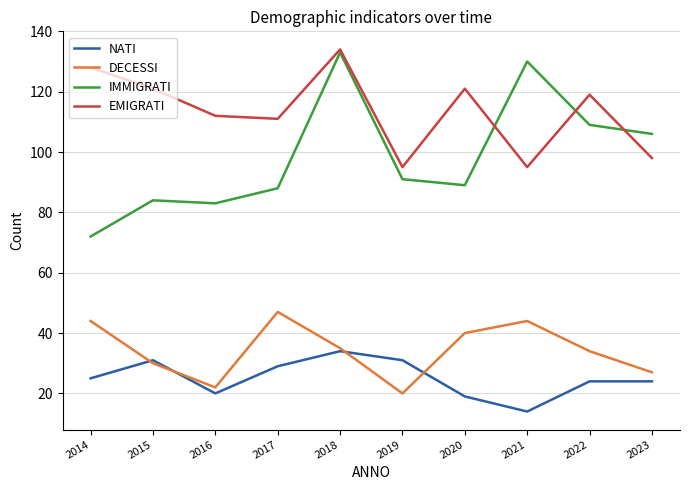

What is the difference between the IMMIGRATI values at 2015 and 2023?

22